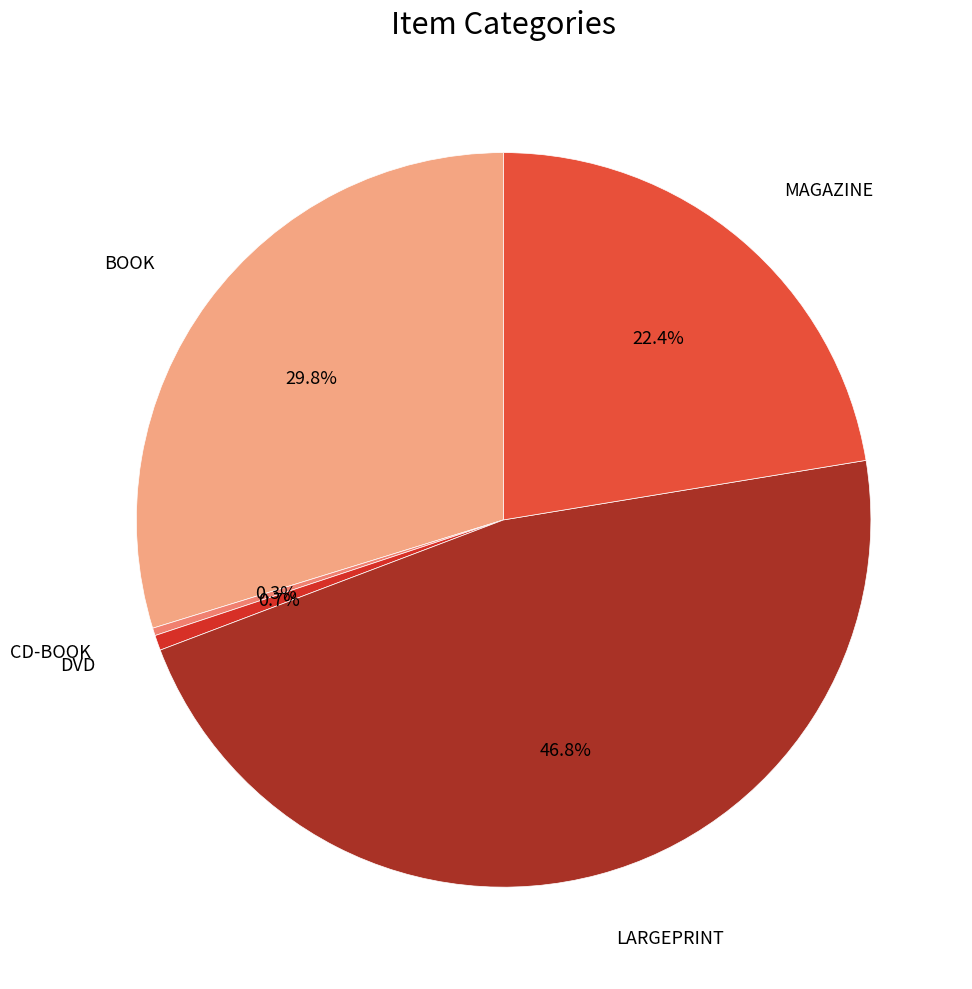

Is there any slice that represents more than half of the pie?

No